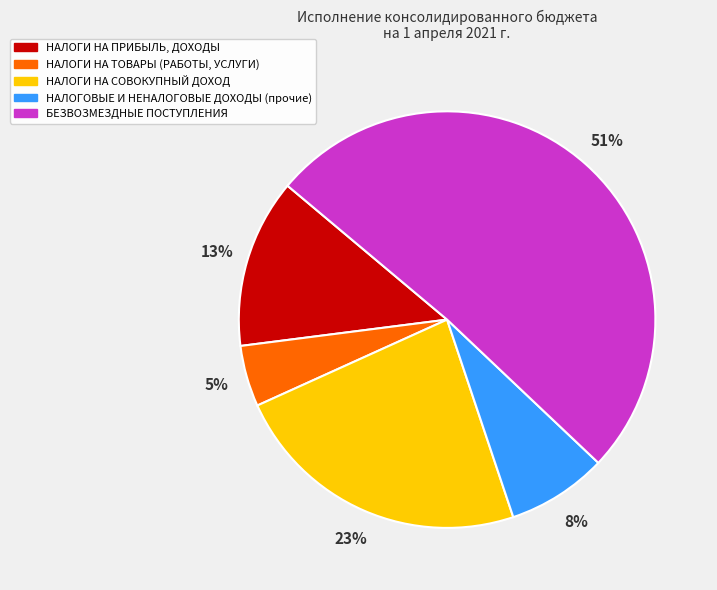

Is the sum of НАЛОГИ НА СОВОКУПНЫЙ ДОХОД and НАЛОГОВЫЕ И НЕНАЛОГОВЫЕ ДОХОДЫ (прочие) greater than half?

No